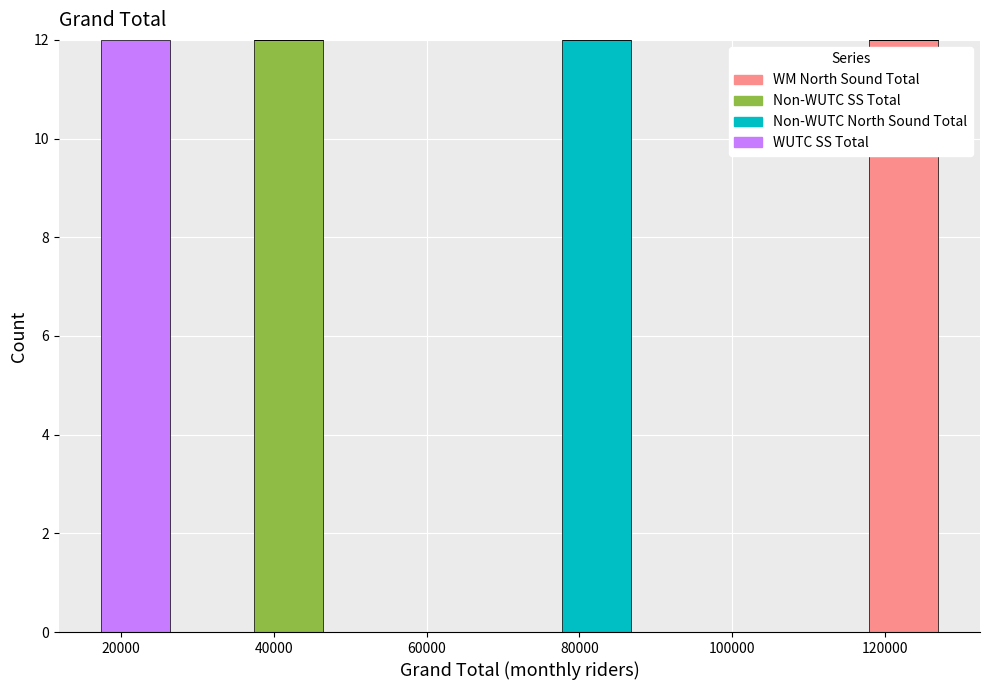

Reading left to right, transcribe this chart: for each stacked bar, give the range it covers on the x-axis and its total height. Neither the bar edges nor the heights are printed on the chart, so give them approximately, as read against the axes.

16000 to 26000: 12
26000 to 36000: 0
36000 to 48000: 12
48000 to 58000: 0
58000 to 68000: 0
68000 to 78000: 0
78000 to 88000: 12
88000 to 98000: 0
98000 to 108000: 0
108000 to 118000: 0
118000 to 128000: 12